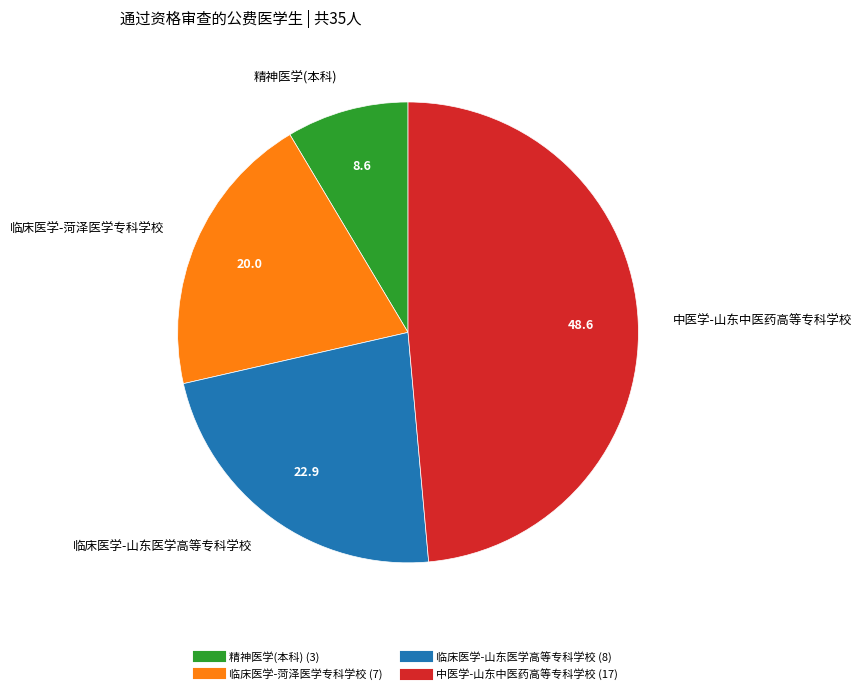

Which slice is the smallest?

精神医学(本科)